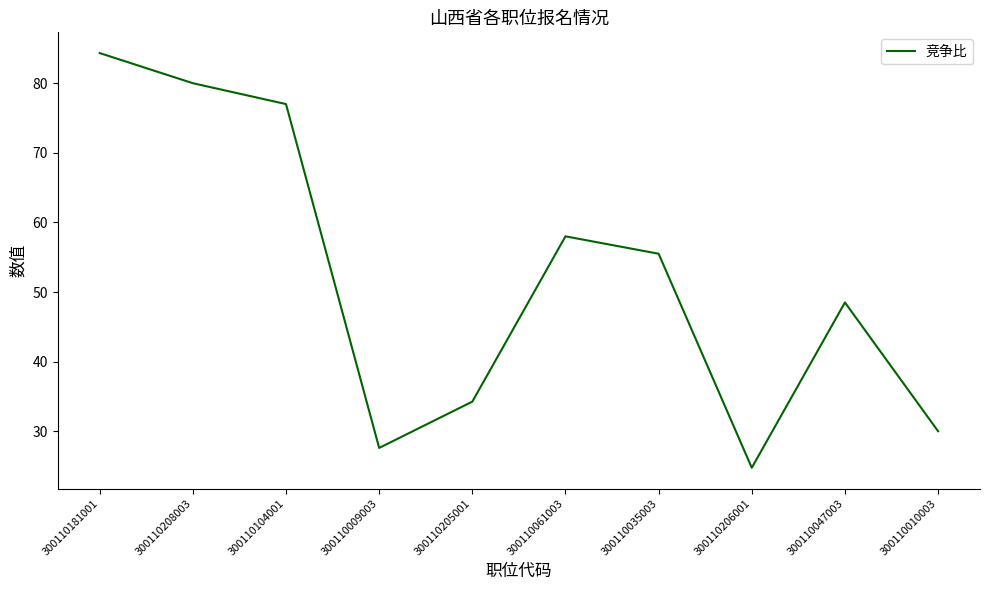

What position from the left is 300110104001?

3